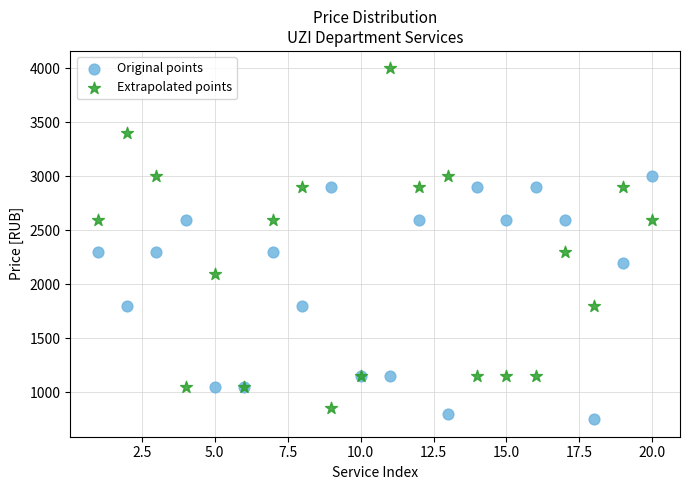

Which series has the largest Y range (max minus min)?

Extrapolated points